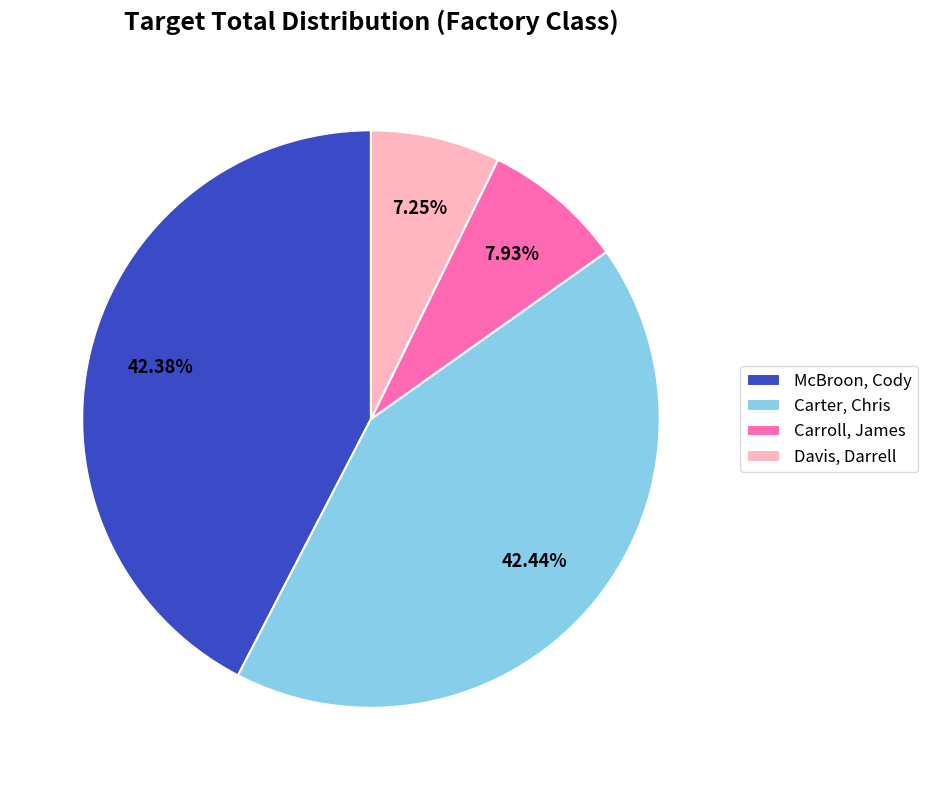

To the nearest percent, what is the average slice percentage?

25%